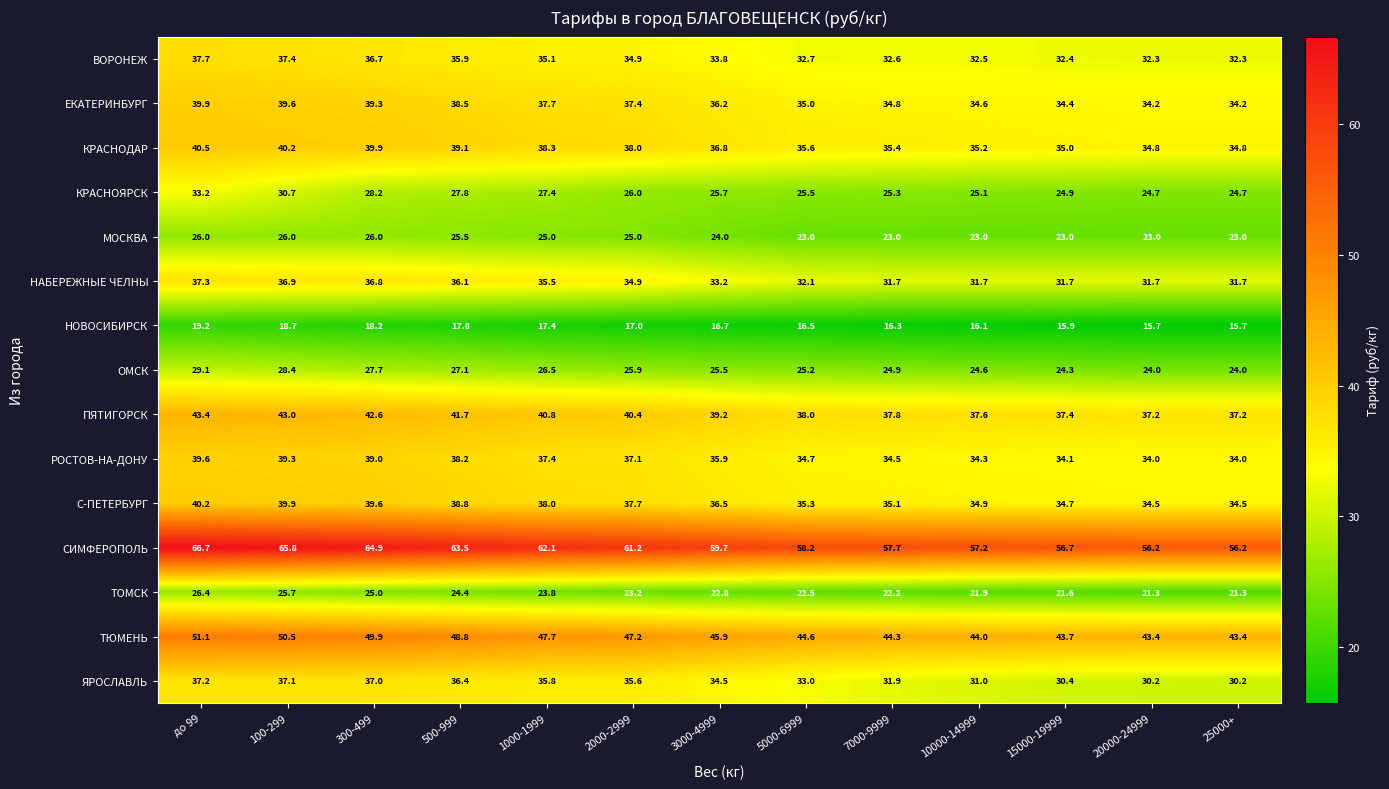

At 15000-19999, list the series in order from smallest to largest.

НОВОСИБИРСК, ТОМСК, МОСКВА, ОМСК, КРАСНОЯРСК, ЯРОСЛАВЛЬ, НАБЕРЕЖНЫЕ ЧЕЛНЫ, ВОРОНЕЖ, РОСТОВ-НА-ДОНУ, ЕКАТЕРИНБУРГ, С-ПЕТЕРБУРГ, КРАСНОДАР, ПЯТИГОРСК, ТЮМЕНЬ, СИМФЕРОПОЛЬ